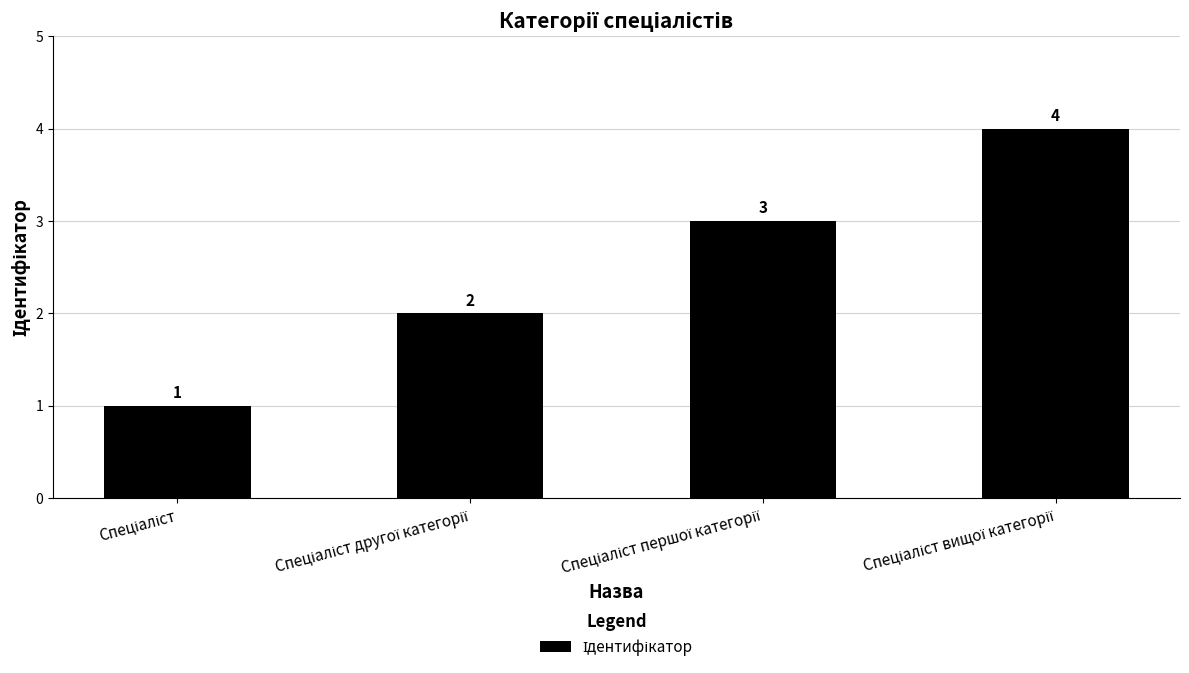

What is the value of the 4th bar from the left?

4